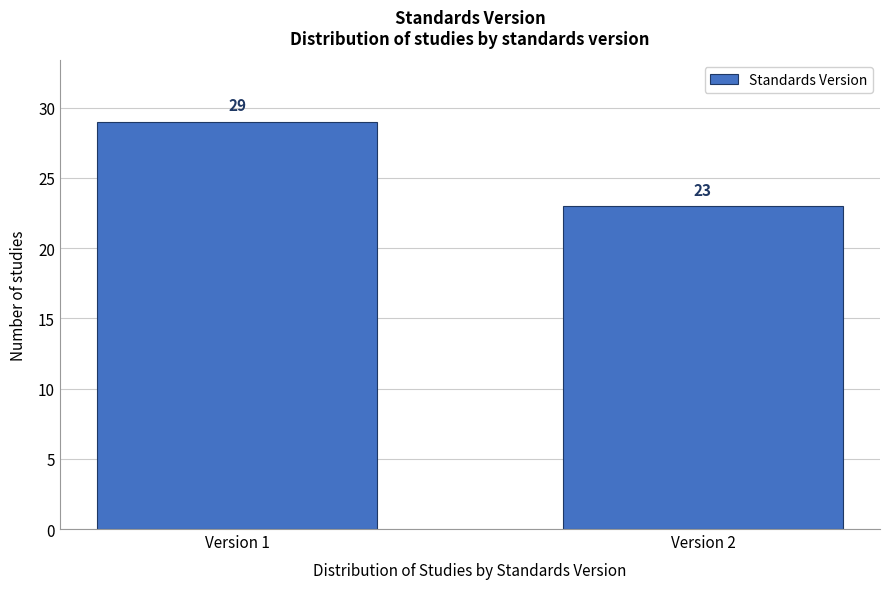

Reading left to right, extract all data points from this chart.

29	23